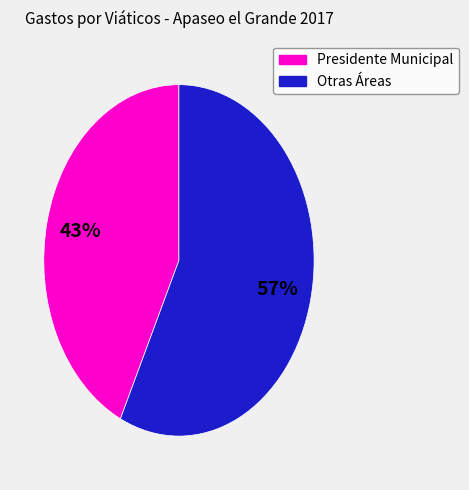

Is there any slice that represents more than half of the pie?

Yes